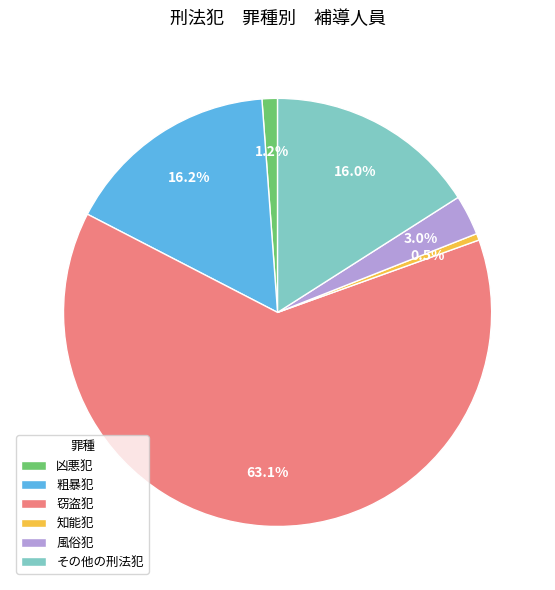

Which has a higher value, 凶悪犯 or 粗暴犯?

粗暴犯